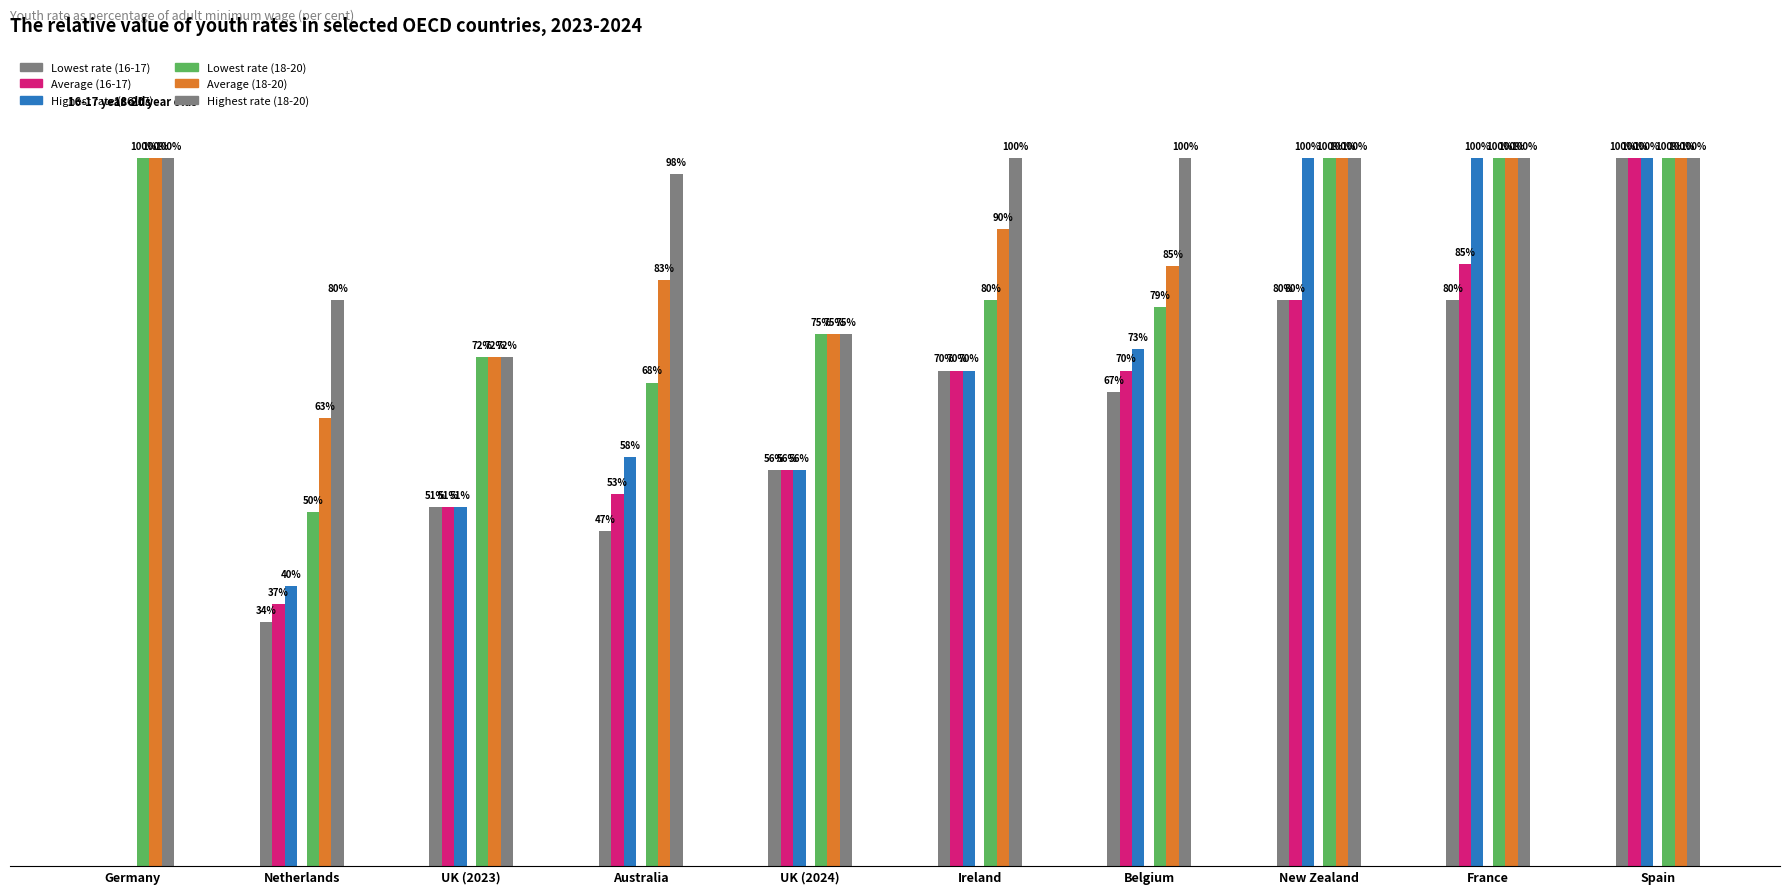

Are the bars horizontal?

No